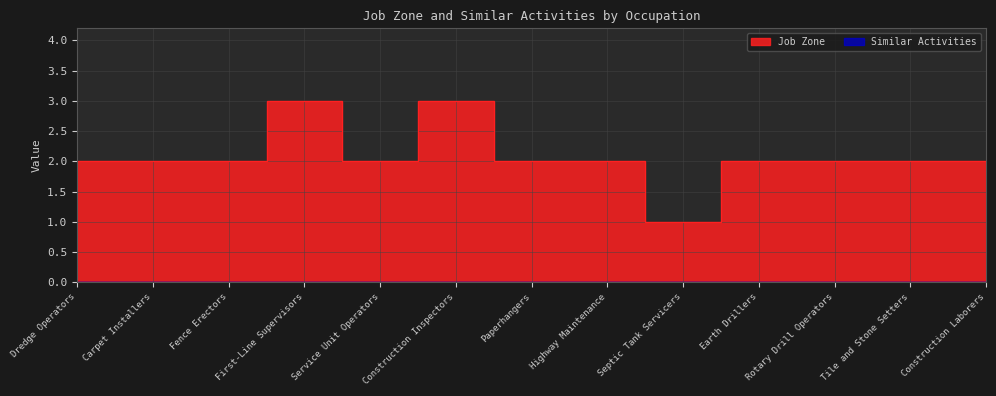

What is the label of the 13th point from the left?

Construction Laborers